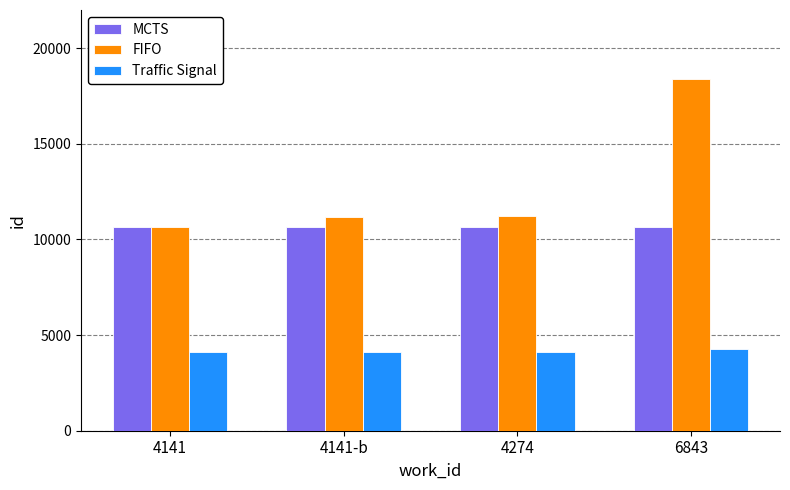

Count the number of data series in this chart.

3